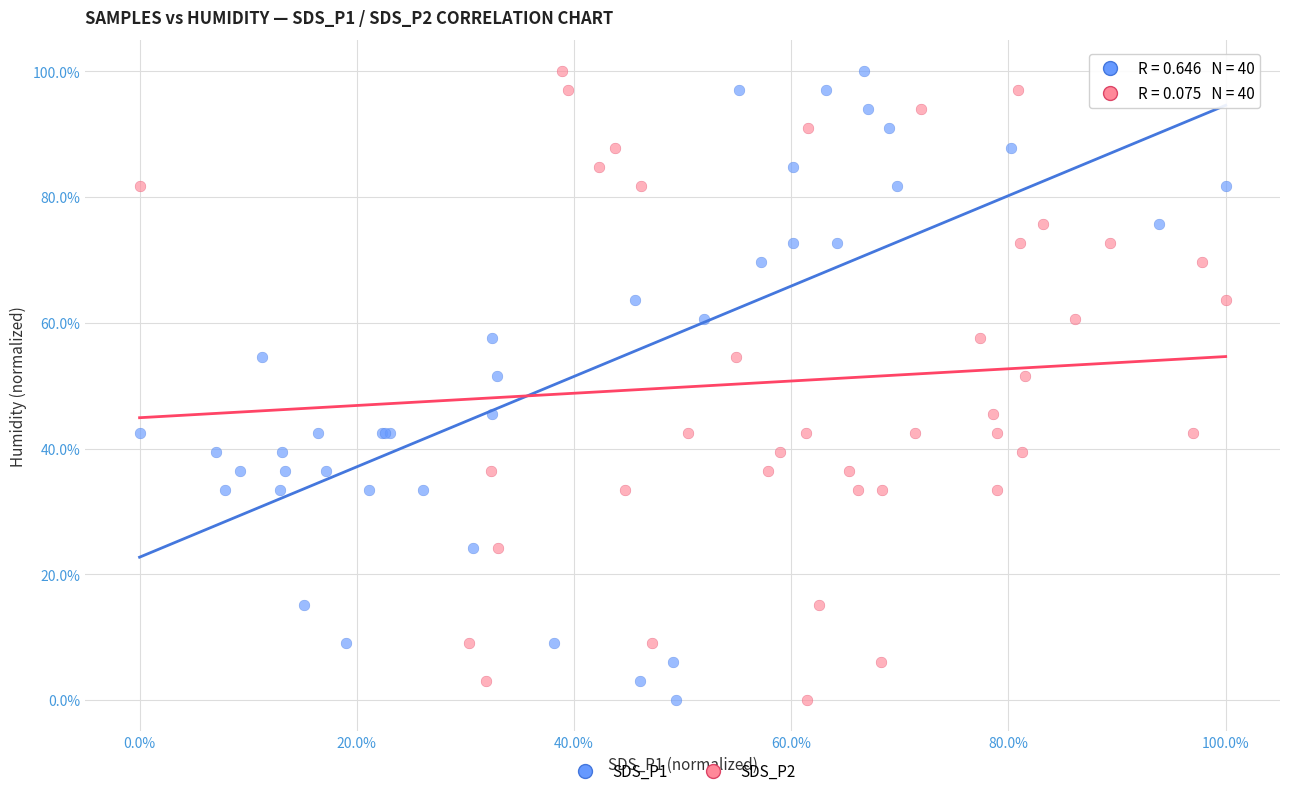

What are all the series names shown in the legend?

SDS_P1, SDS_P2